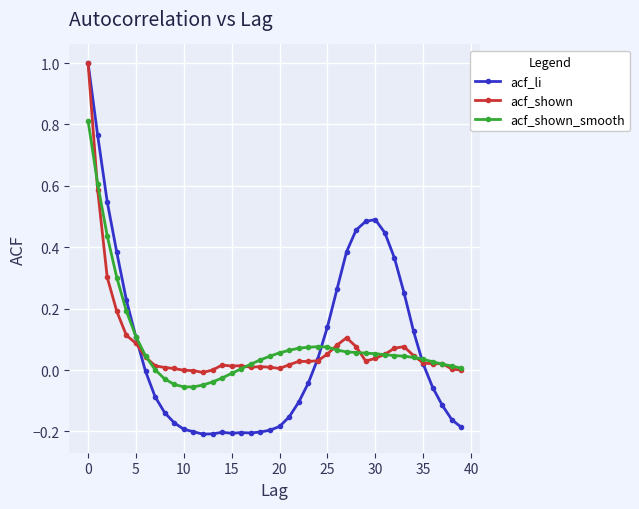

What is the difference between the second highest and minimum values in the acf_li series?

1.0